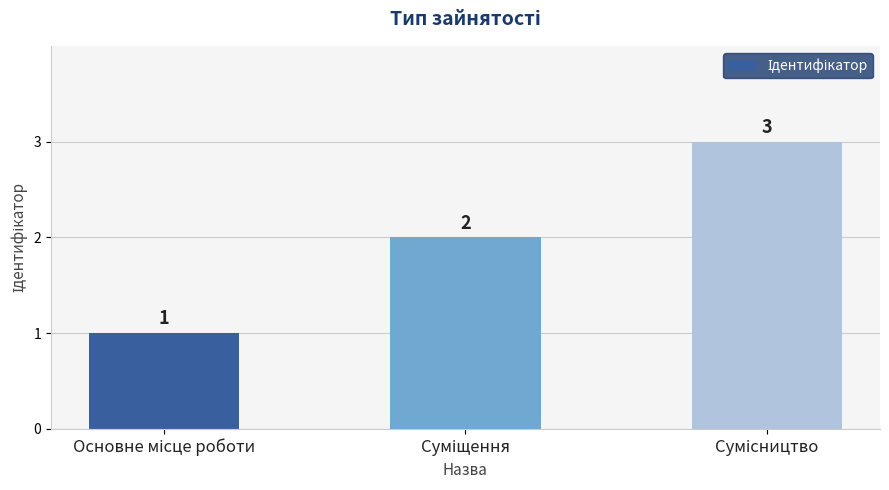

What is the sum of all values?

6